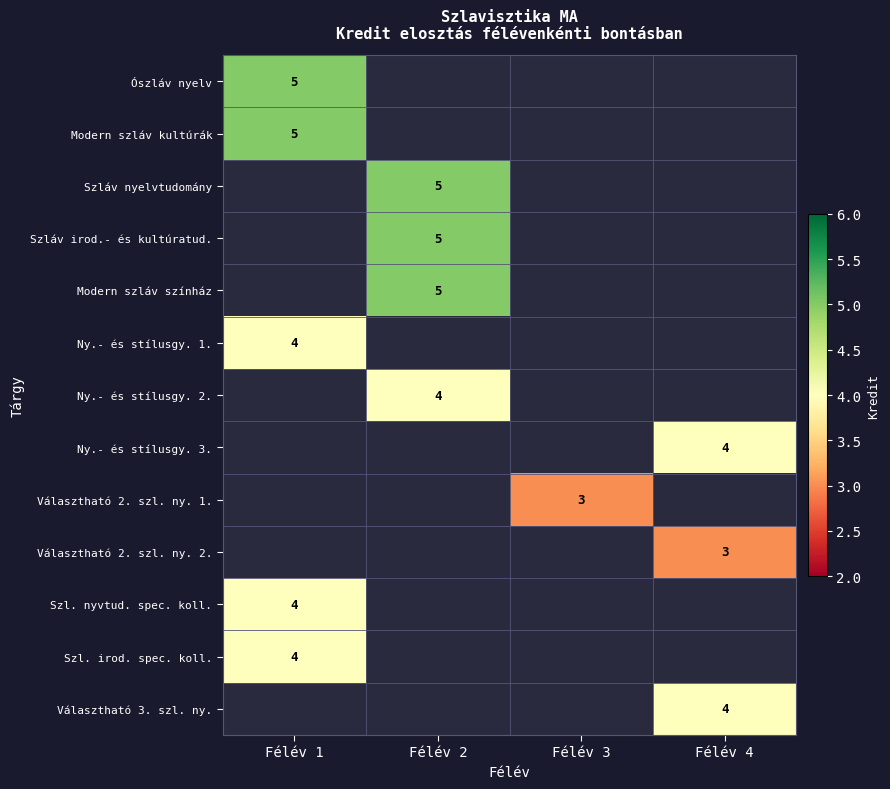

Is it true that Választható 2. szl. ny. 1. equals 3 at Félév 3?

True